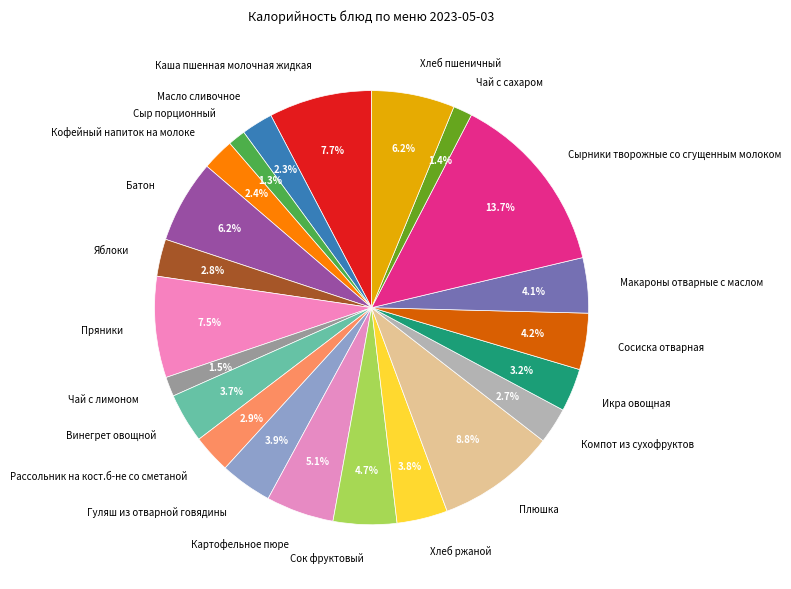

How many slices are in this pie chart?

22